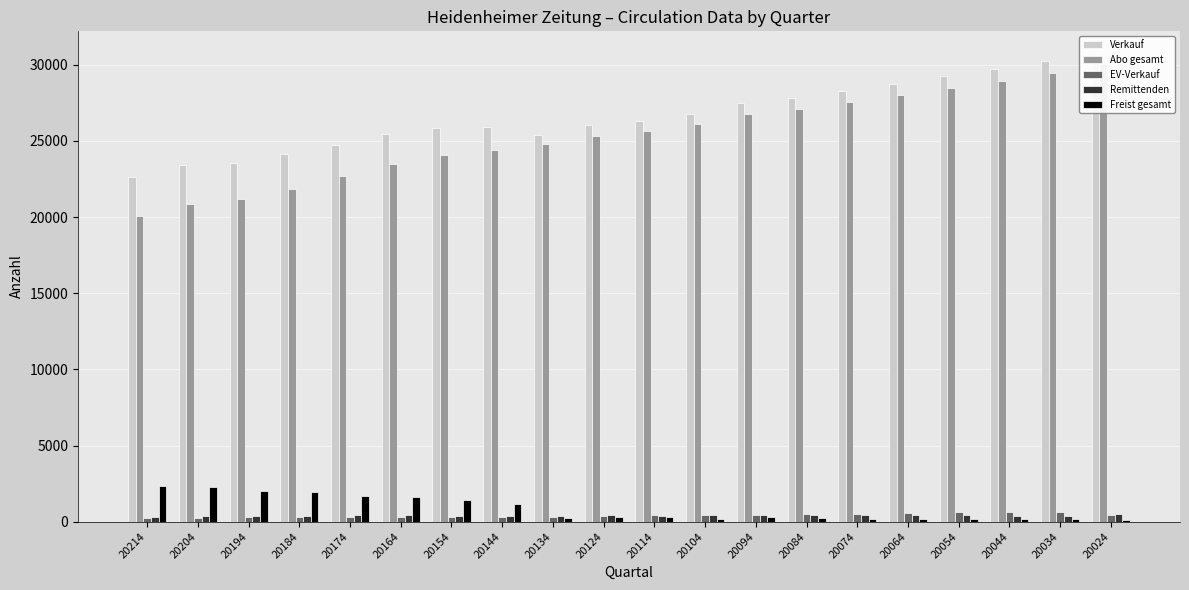

How many bars are there in each group?

5